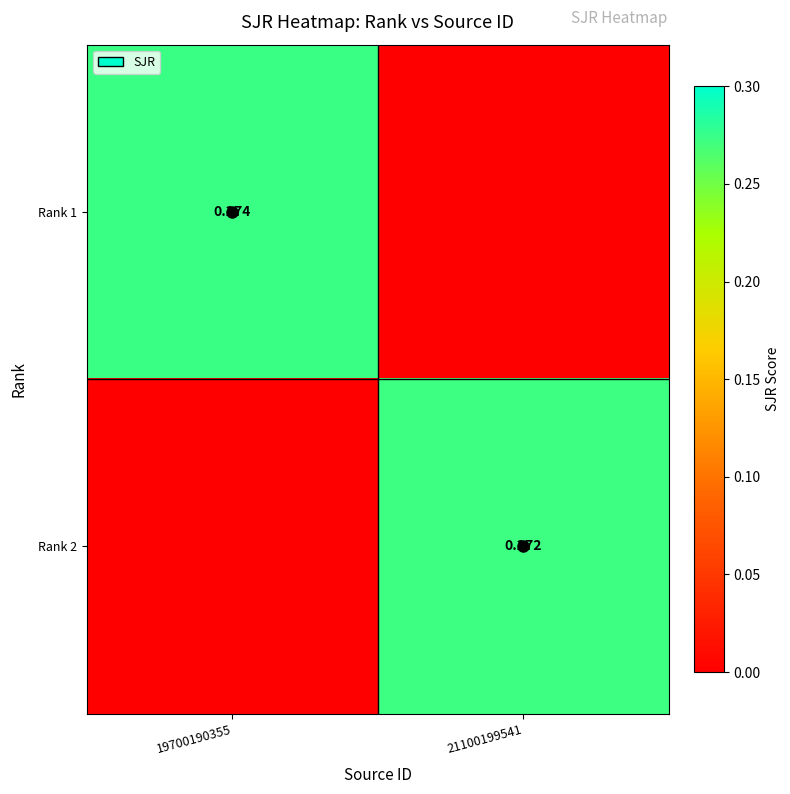

Which series has the largest total across all categories?

Rank 1